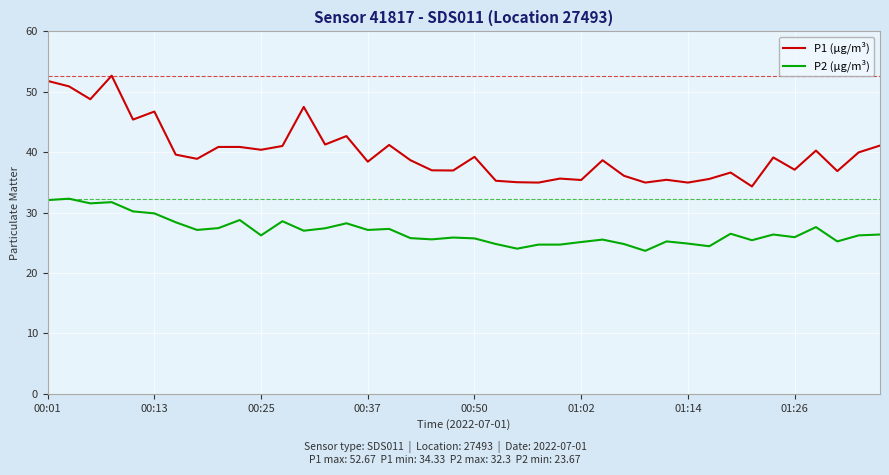

What is the sum of all P2 (µg/m³) values?

1075.8